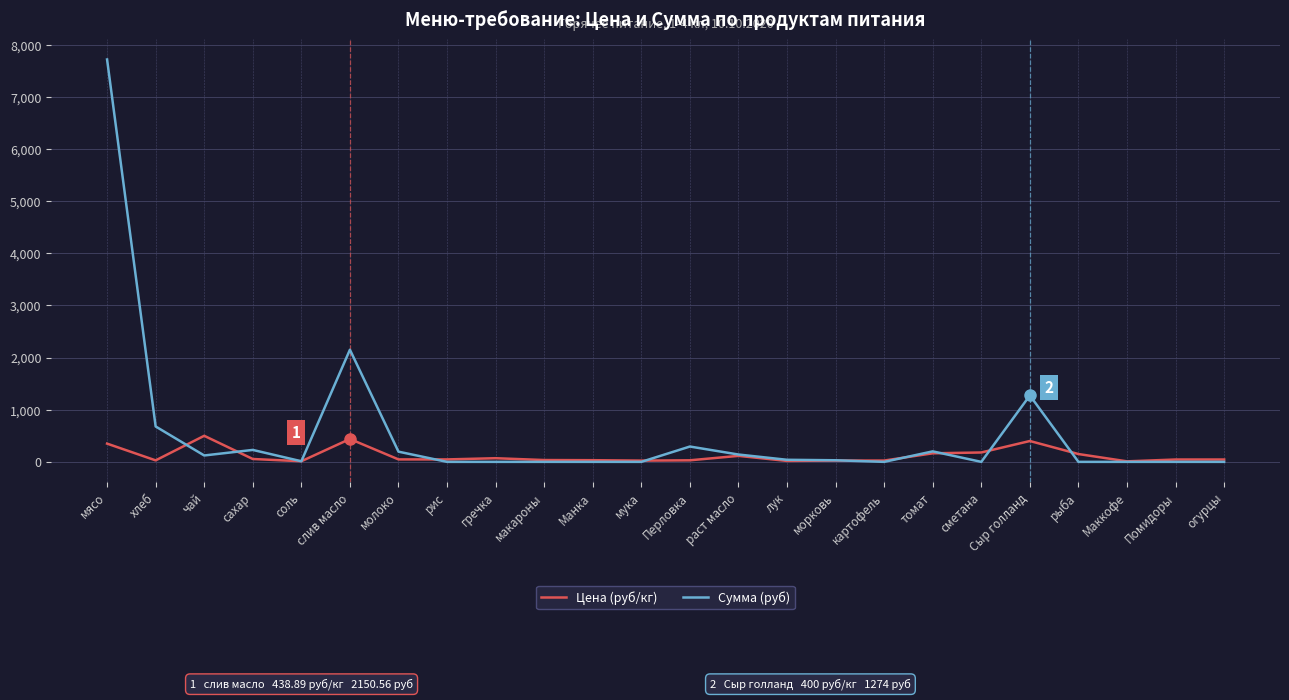

Is it true that Сумма (руб) equals 4631.9 at Манка?

False